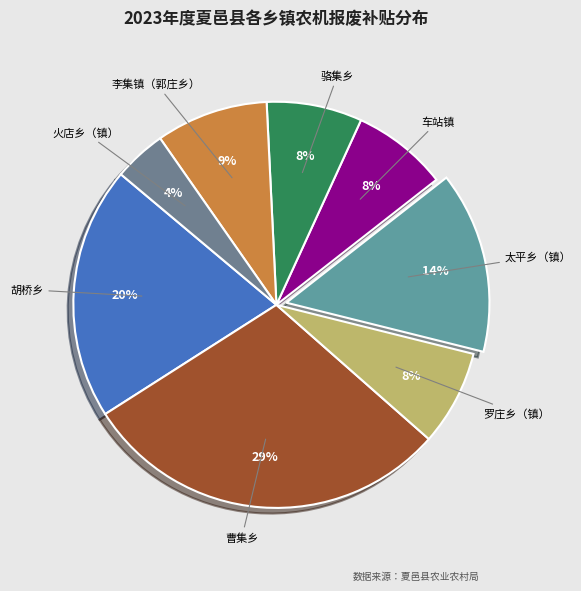

What percentage is the 火店乡（镇） slice, to the nearest percent?

4%